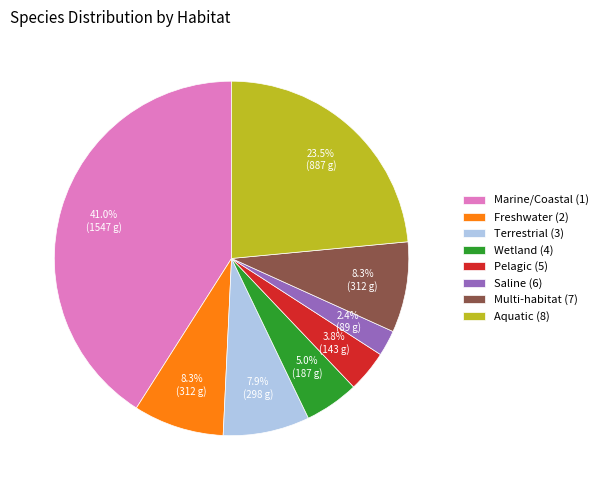

Is Freshwater (2) the majority of the pie?

No